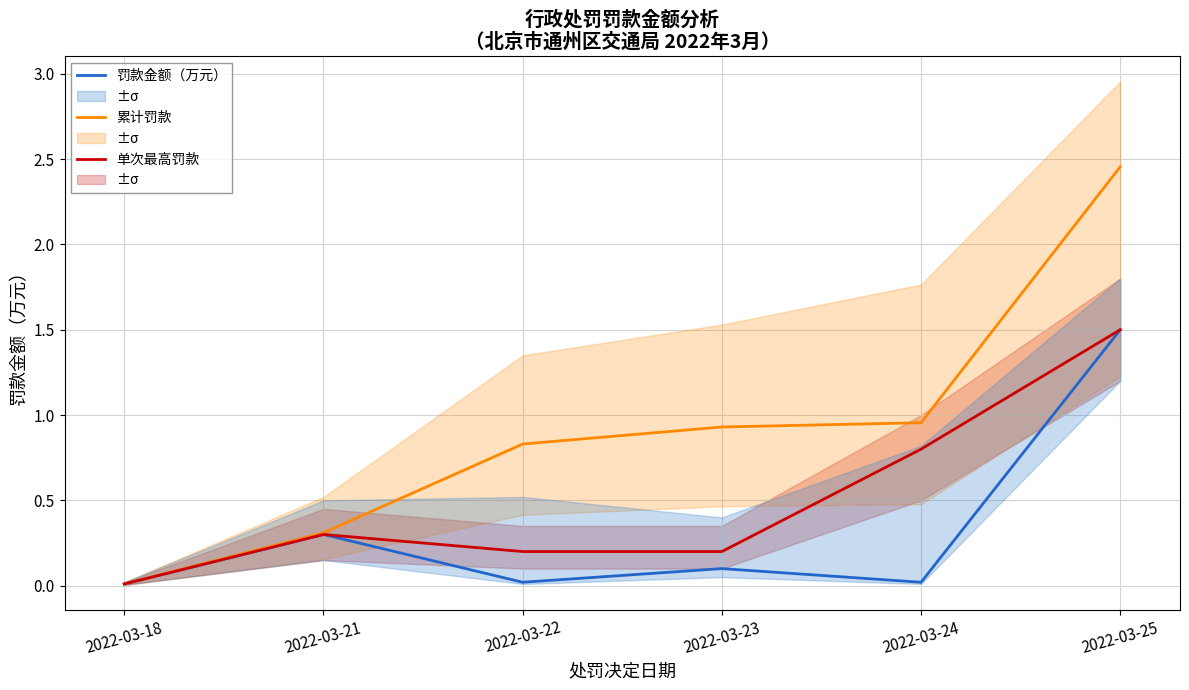

Which series changed the most between 2022-03-22 and 2022-03-25?

累计罚款